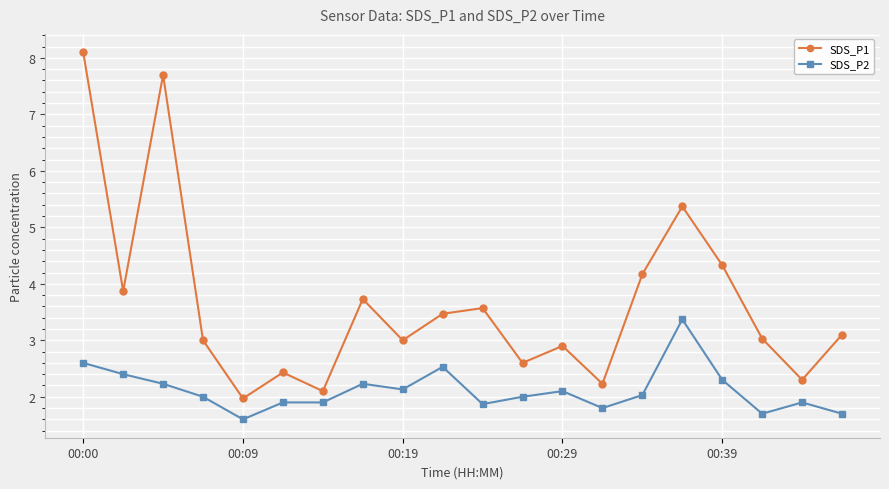

True or false: SDS_P1 and SDS_P2 intersect in this chart.

False